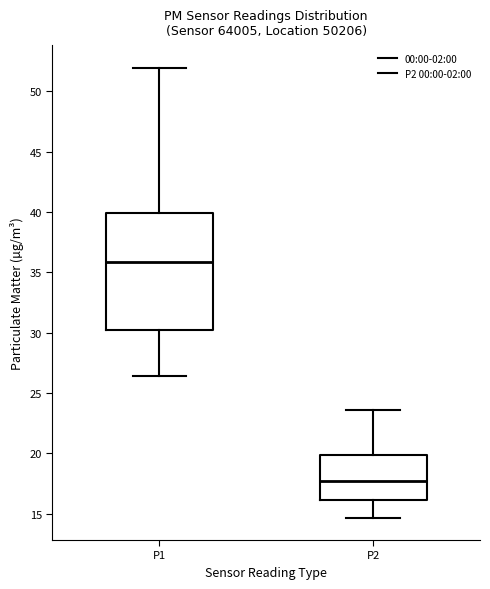

Where does the median line of the box for P1 sit on the y-axis? The values are not printed on the chart, so give them approximately, as read against the axis.

36.0